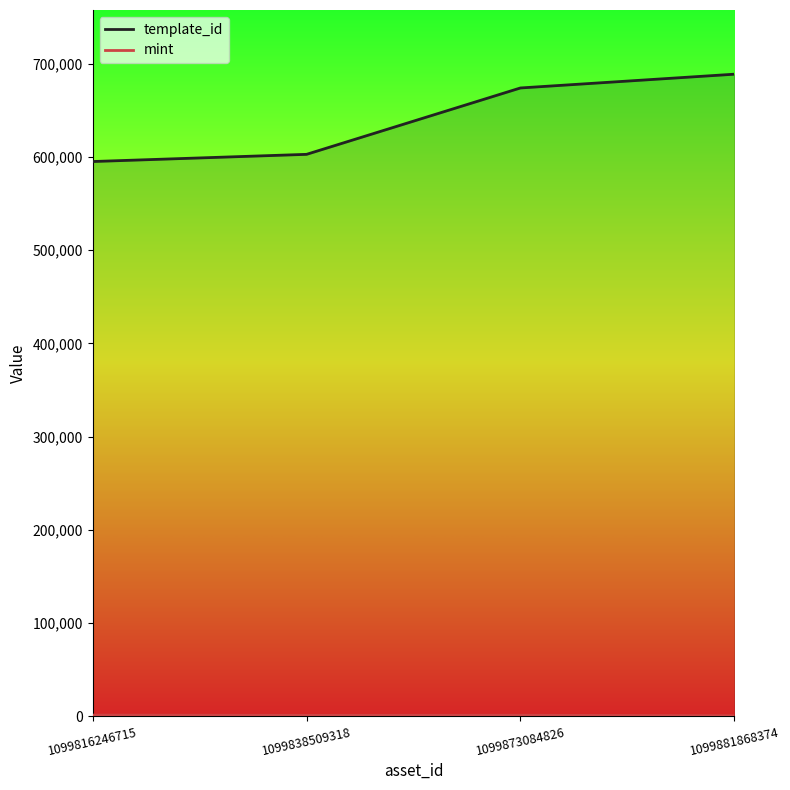

Does the chart display data point markers on the line(s)?

No